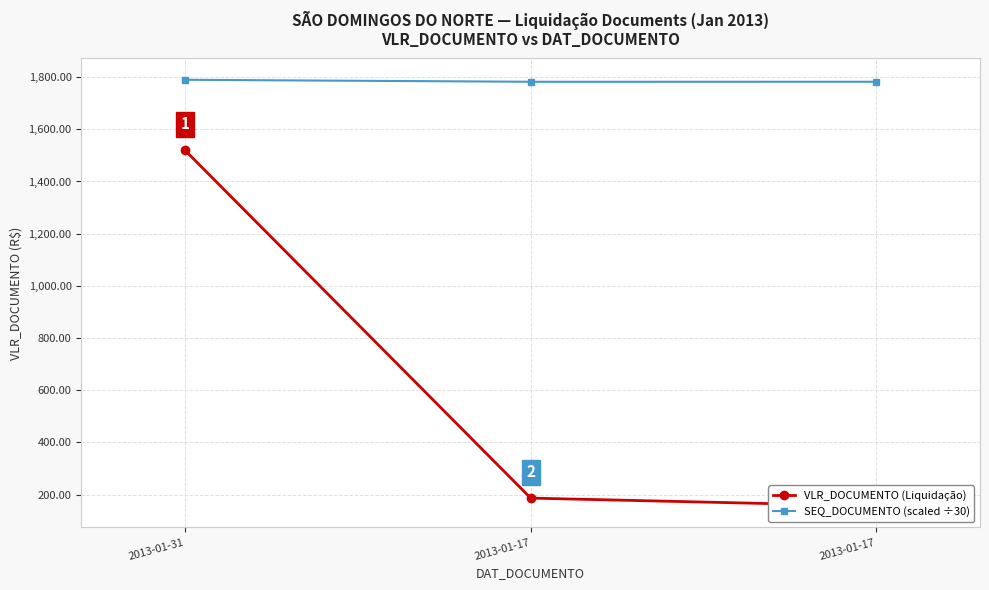

What is the total value across all series at 2013-01-17?

1969.0